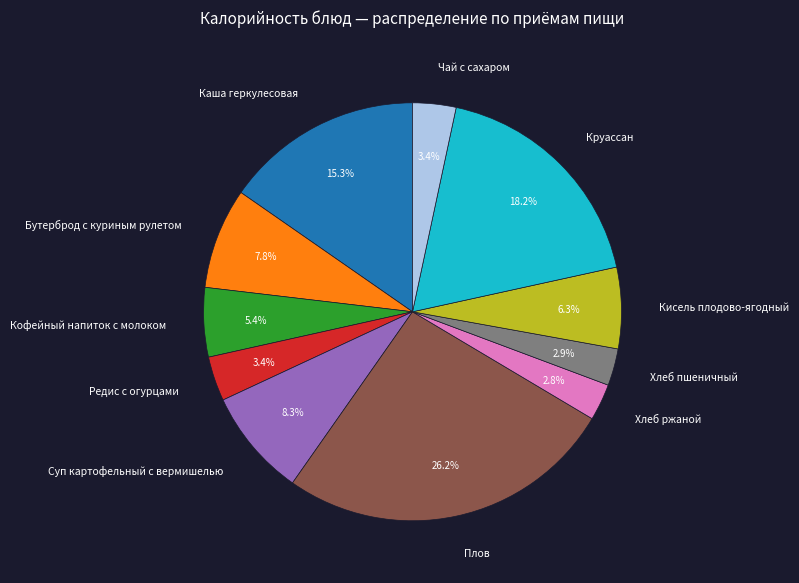

Does any single category account for the majority?

No